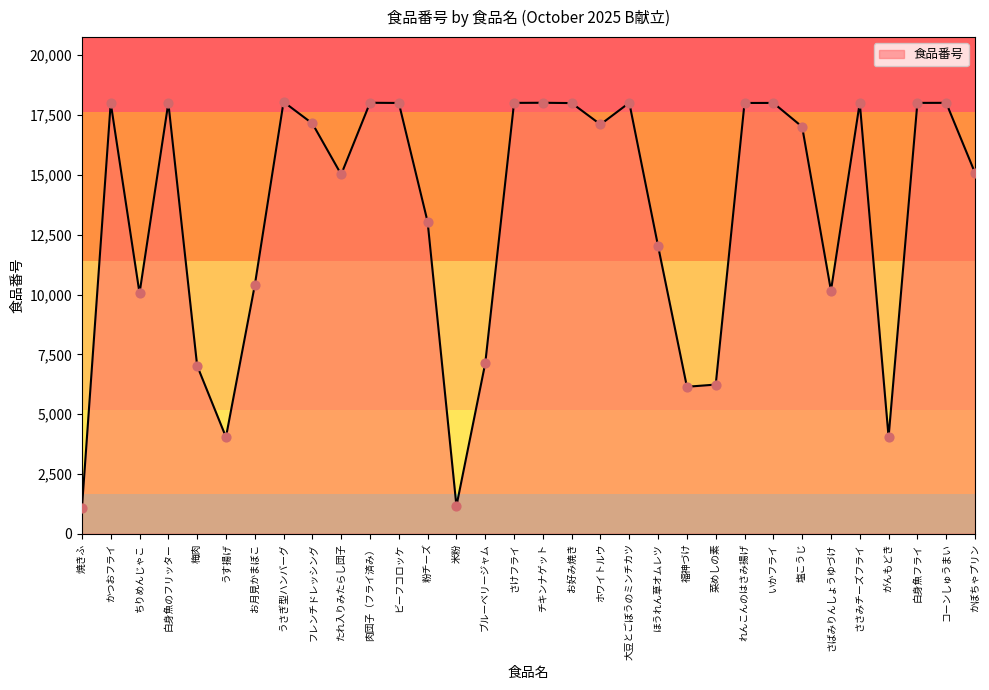

What is the ratio of the value at お好み焼き to the value at ホワイトルウ?

1.1